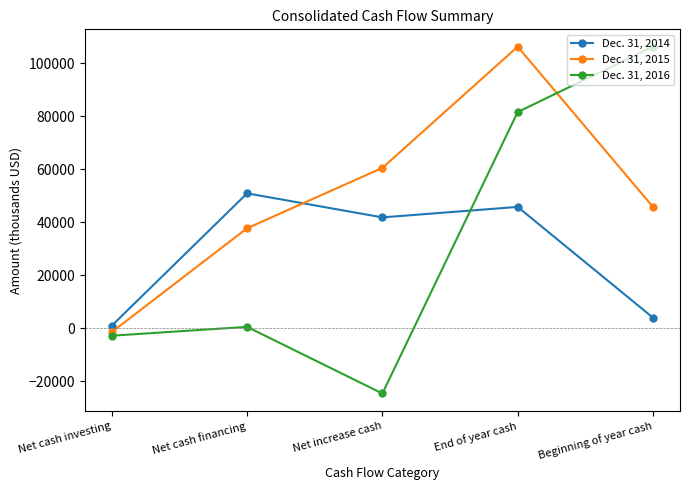

What is the highest value of the Dec. 31, 2014 series?

50836